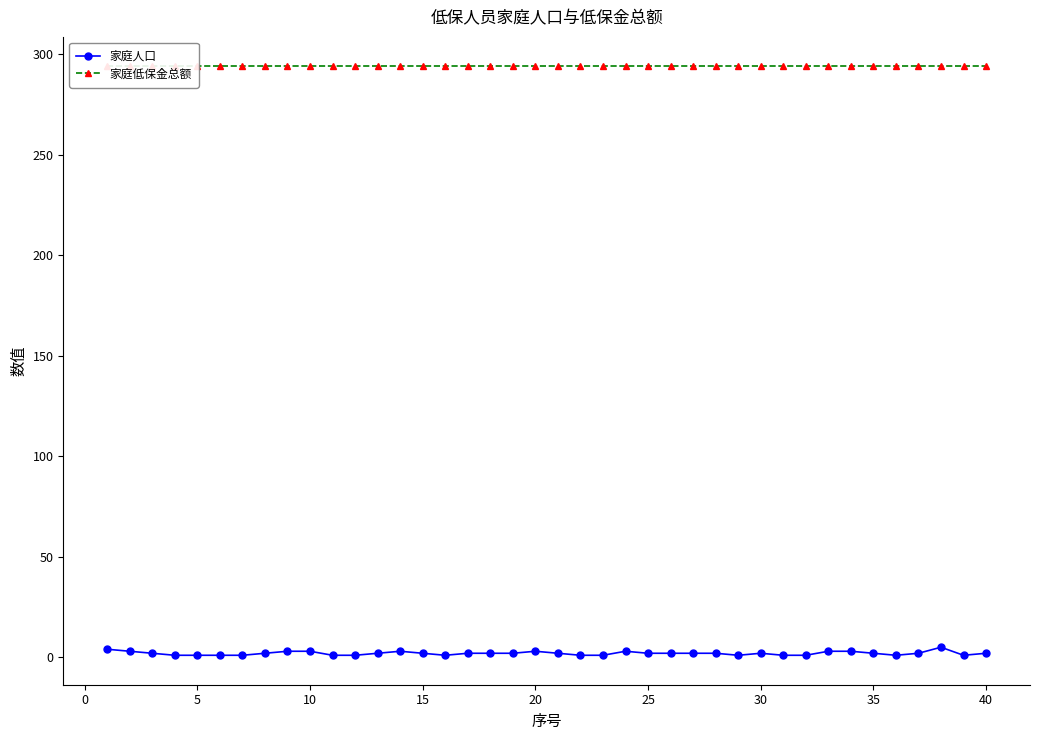

True or false: 家庭人口 has more than 2 interior local peaks.

True